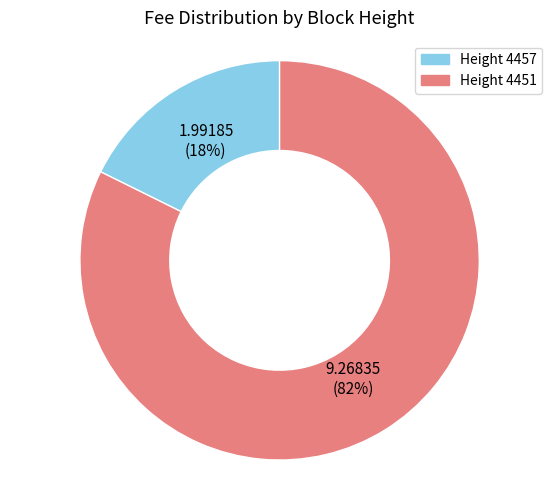

Which has a higher value, 9.26835 (82%) or 1.99185 (18%)?

9.26835 (82%)